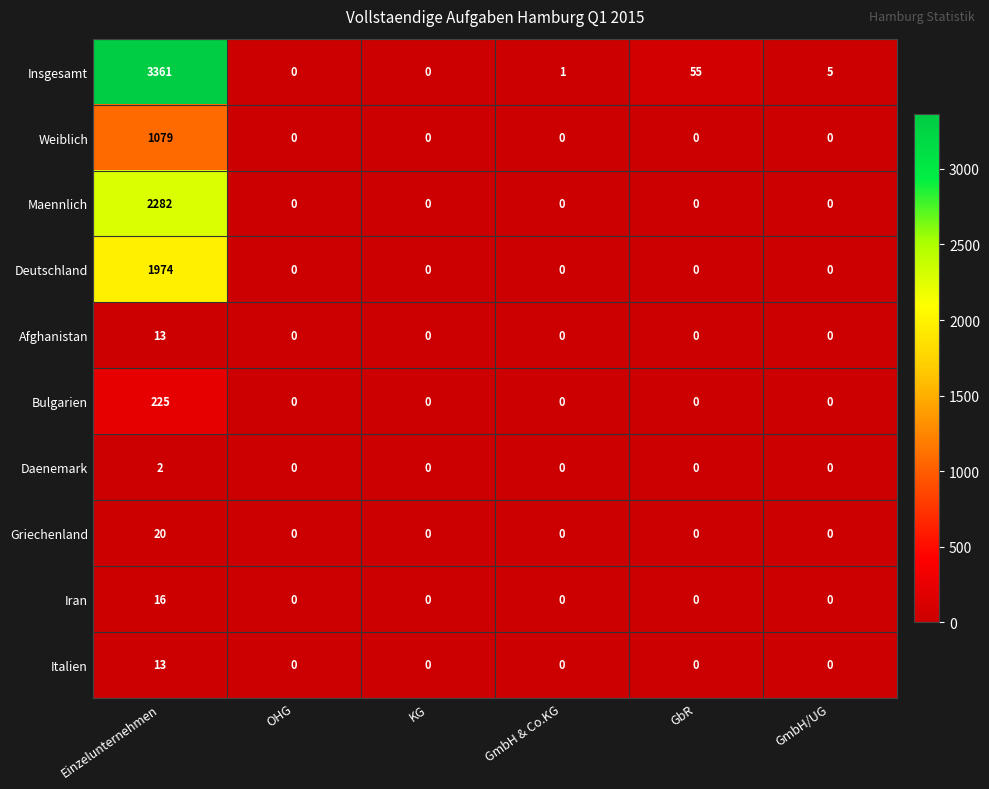

At how many categories does at least one series exceed 1399?

1